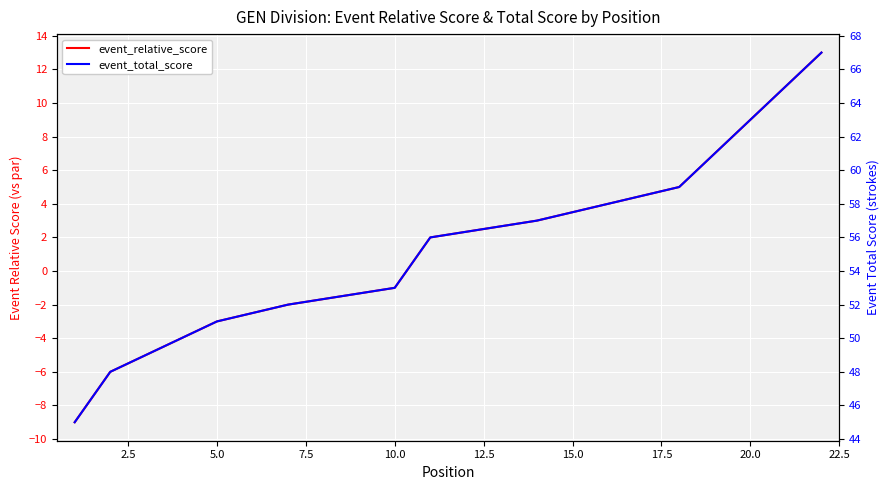

True or false: event_total_score and event_relative_score intersect in this chart.

False